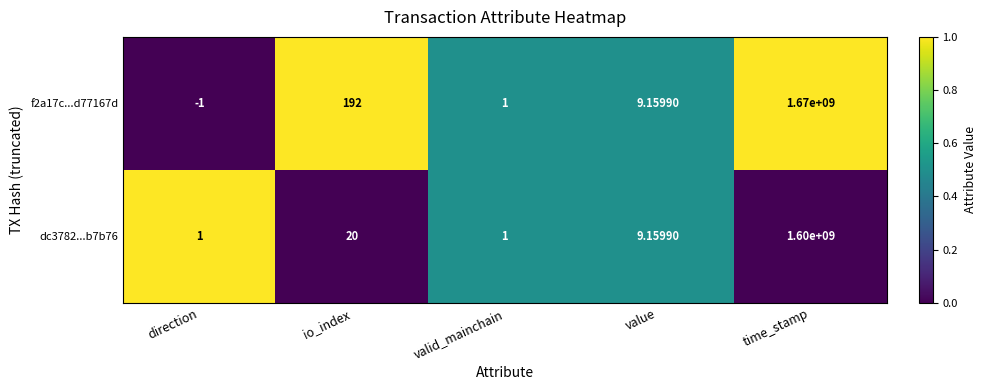

Count the number of categories in the chart.

5